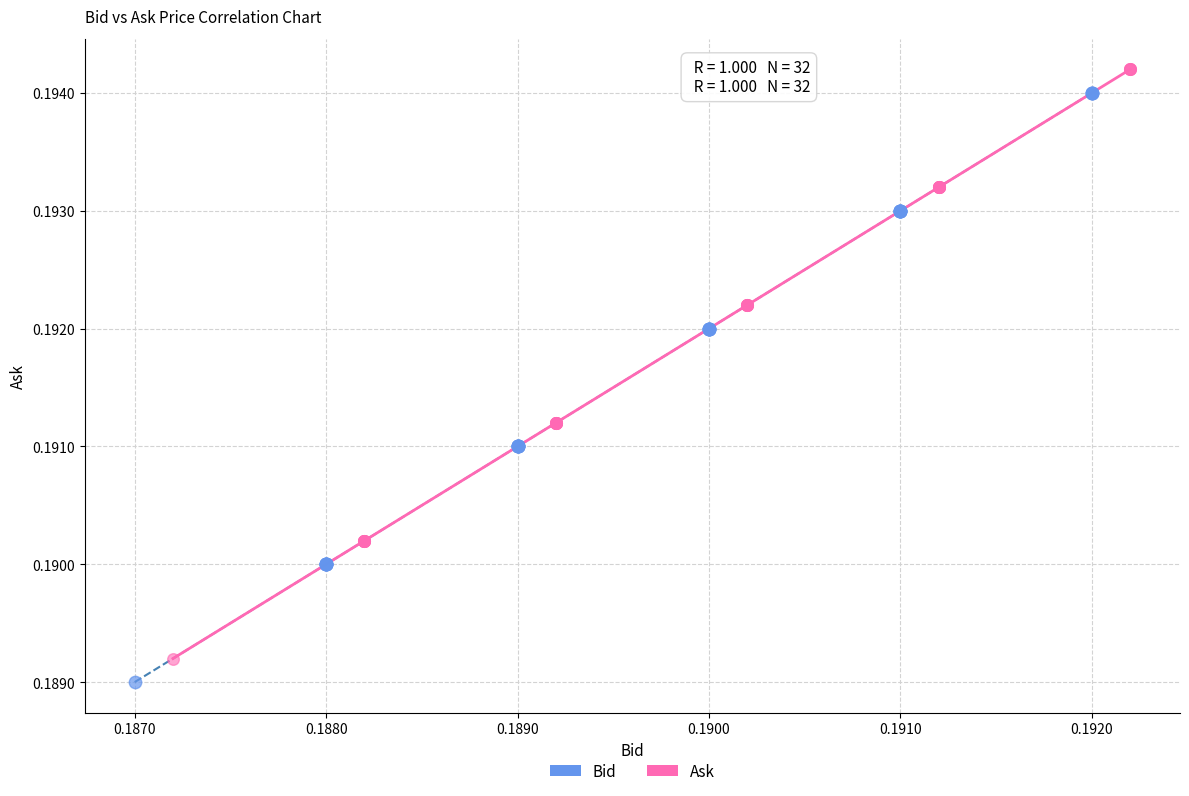

Which series contains the highest Y value?

Ask